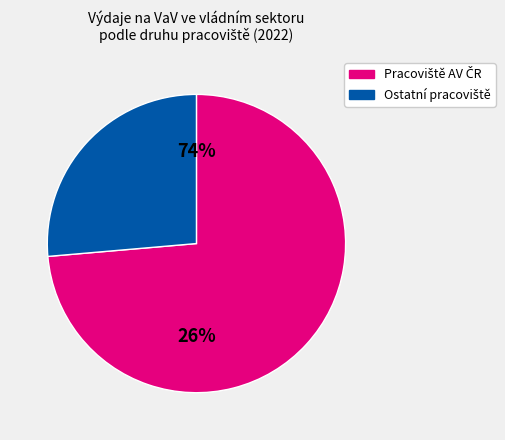

What is the largest slice in the pie chart?

Pracoviště Akademie věd ČR